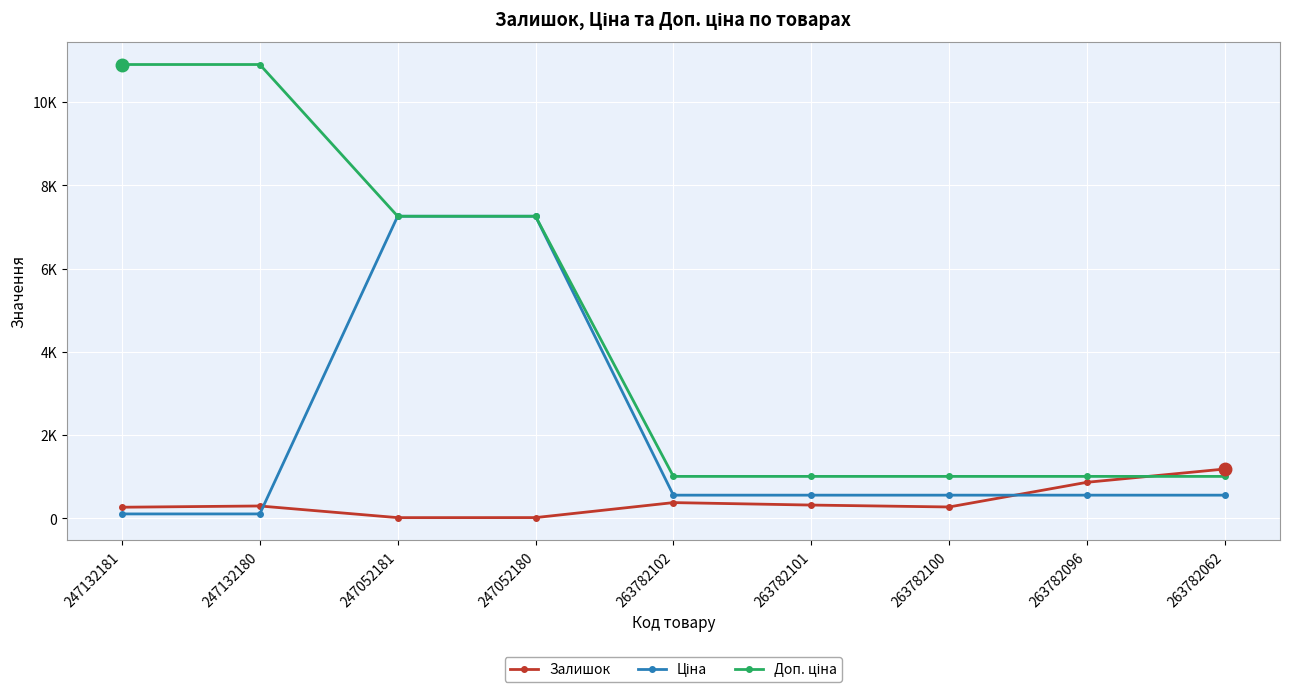

Is this an area chart (filled region under the line)?

No